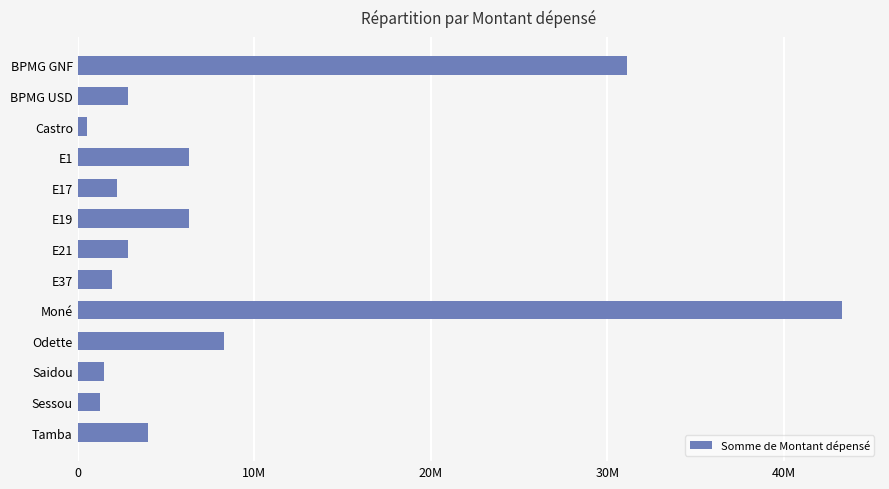

At which category does the chart reach its minimum across all series?

Castro